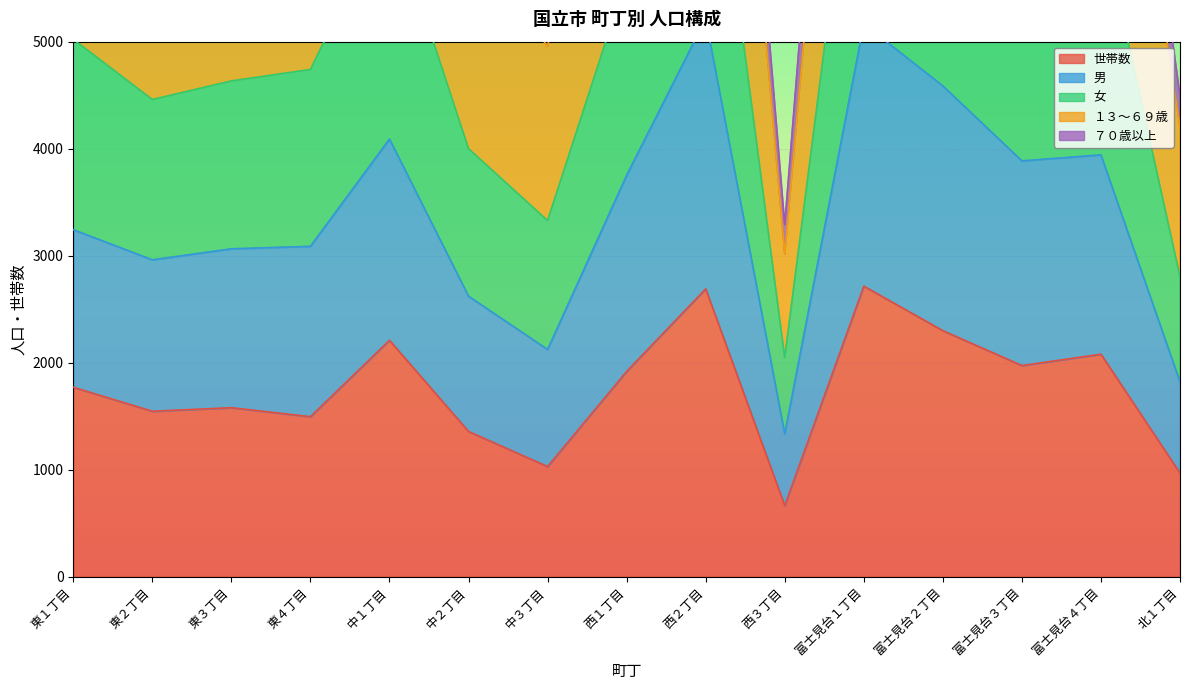

What is the value of the １３～６９歳 point at the 5th from the left?

9276